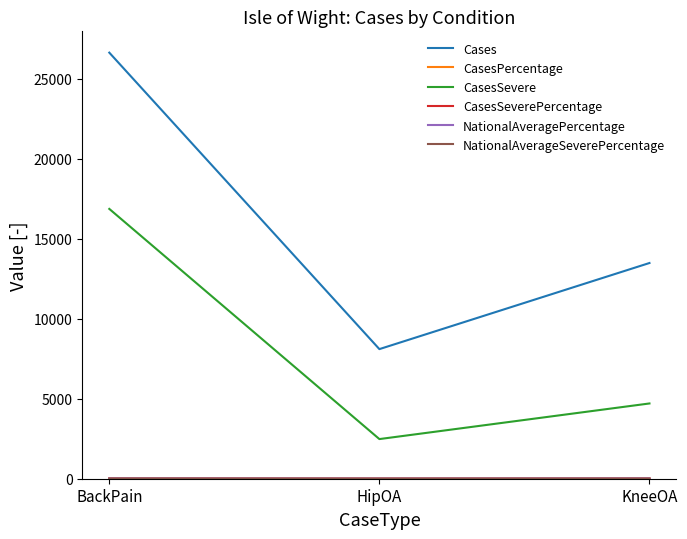

Which series changed the most between BackPain and HipOA?

Cases